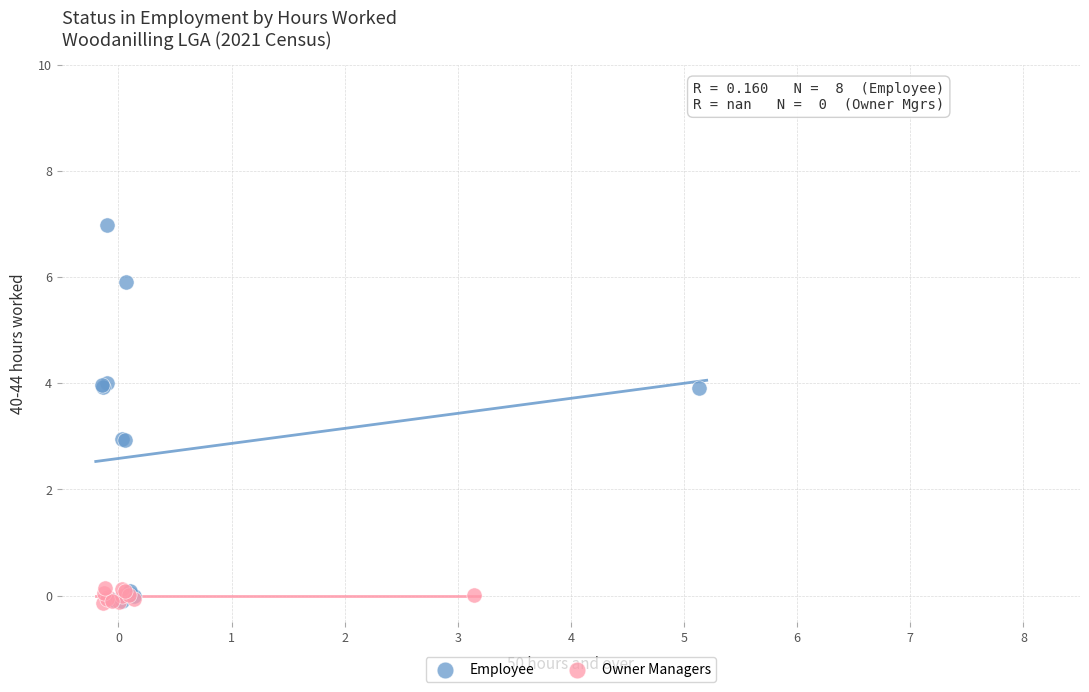

Which series reaches the maximum Y coordinate?

Employee